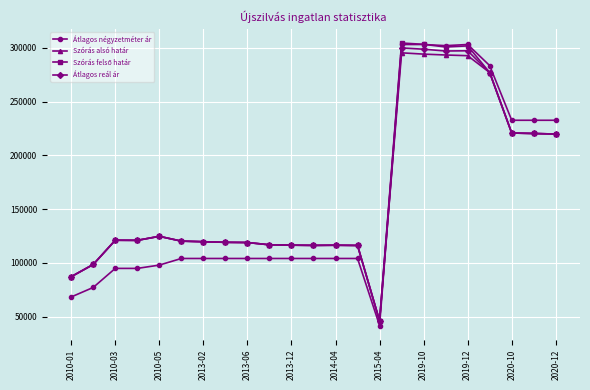

At how many categories does at least one series exceed 287040?

4